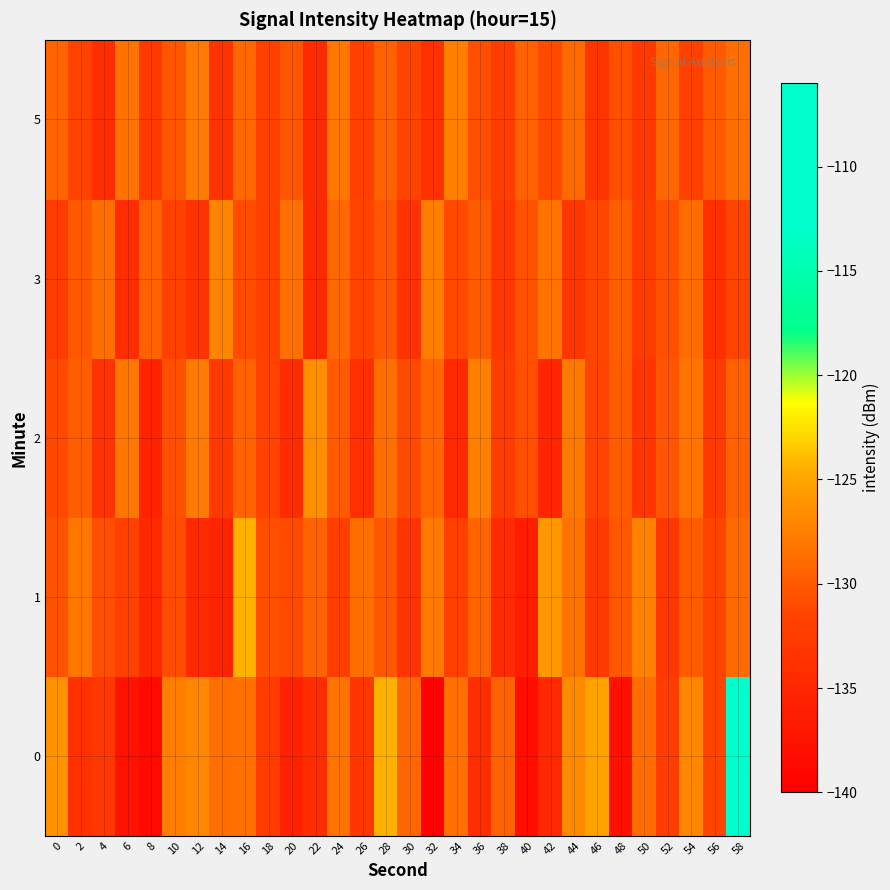

Between 16 and 28, which series saw the biggest shift?

1